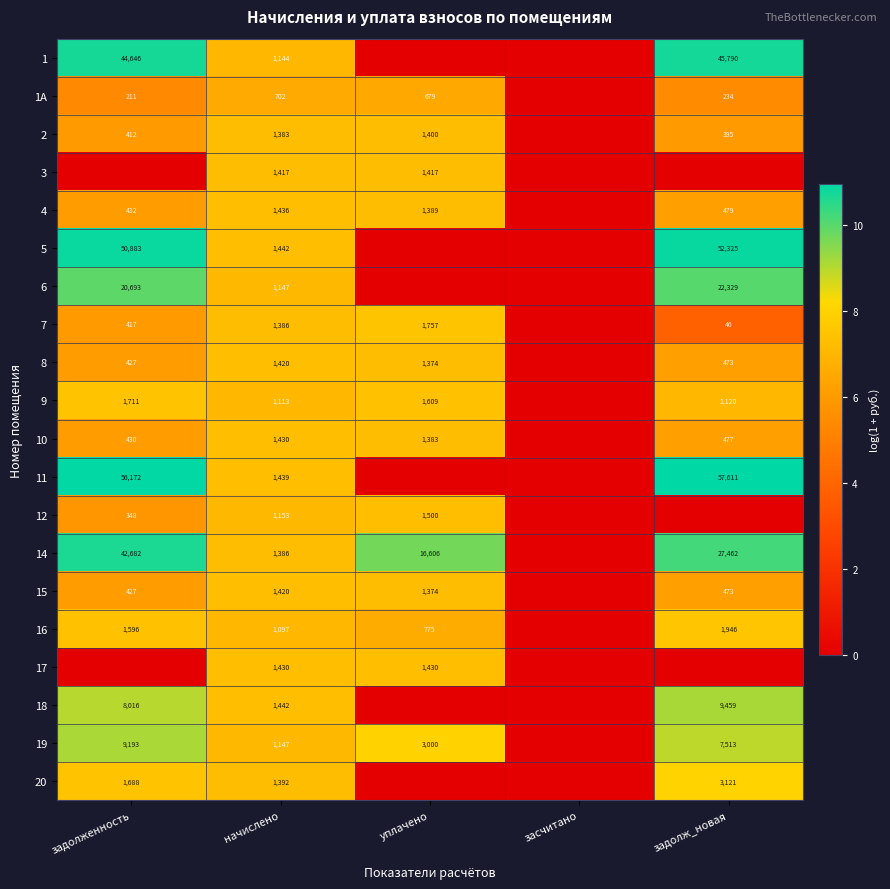

What is the difference between the 14 values at начислено and задолженность?

41296